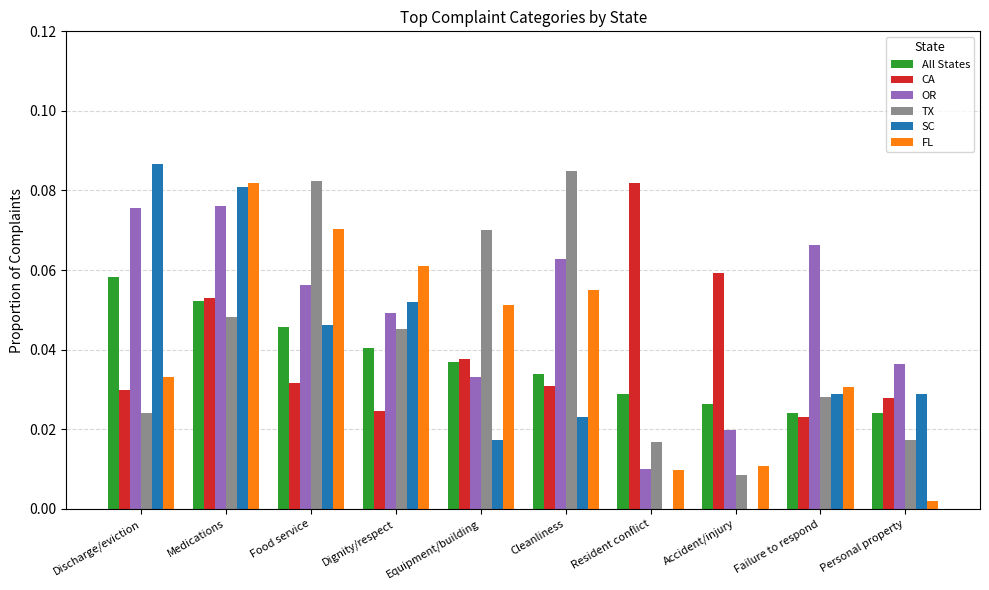

What is the total value across all series at Discharge/eviction?

0.3